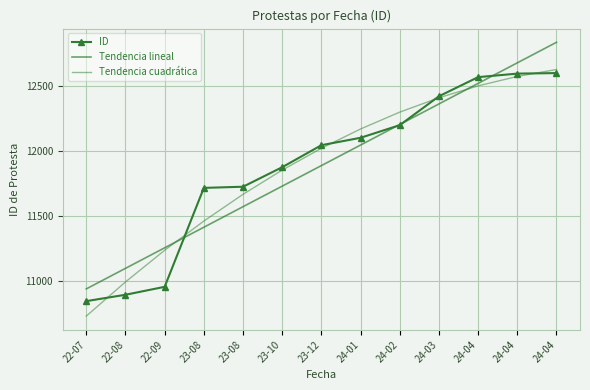

Is this an area chart (filled region under the line)?

No